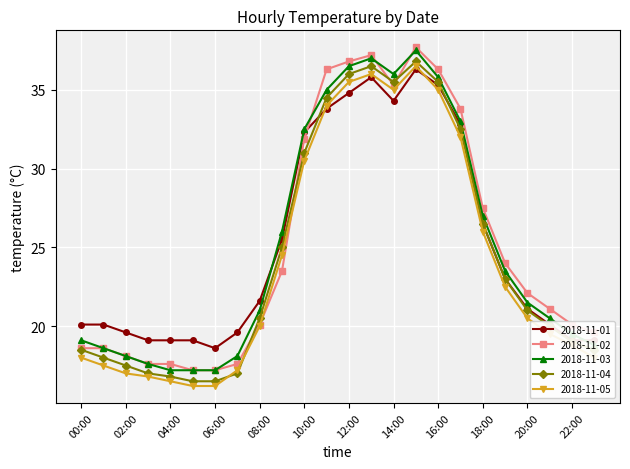

Which series has the largest range (max minus min)?

2018-11-02